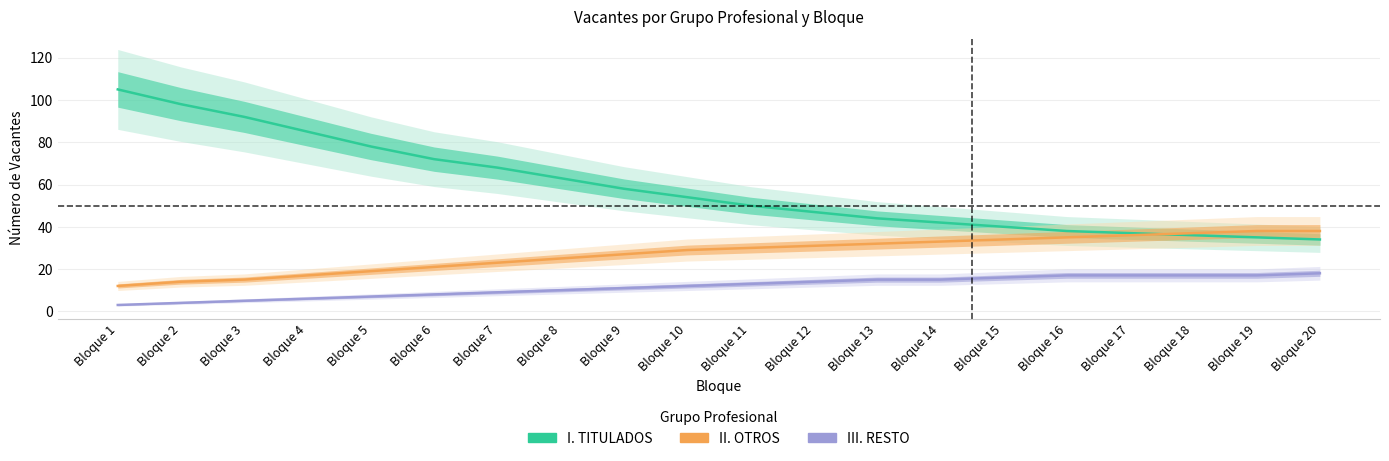

At which category is the sum across all series the highest?

Bloque 1